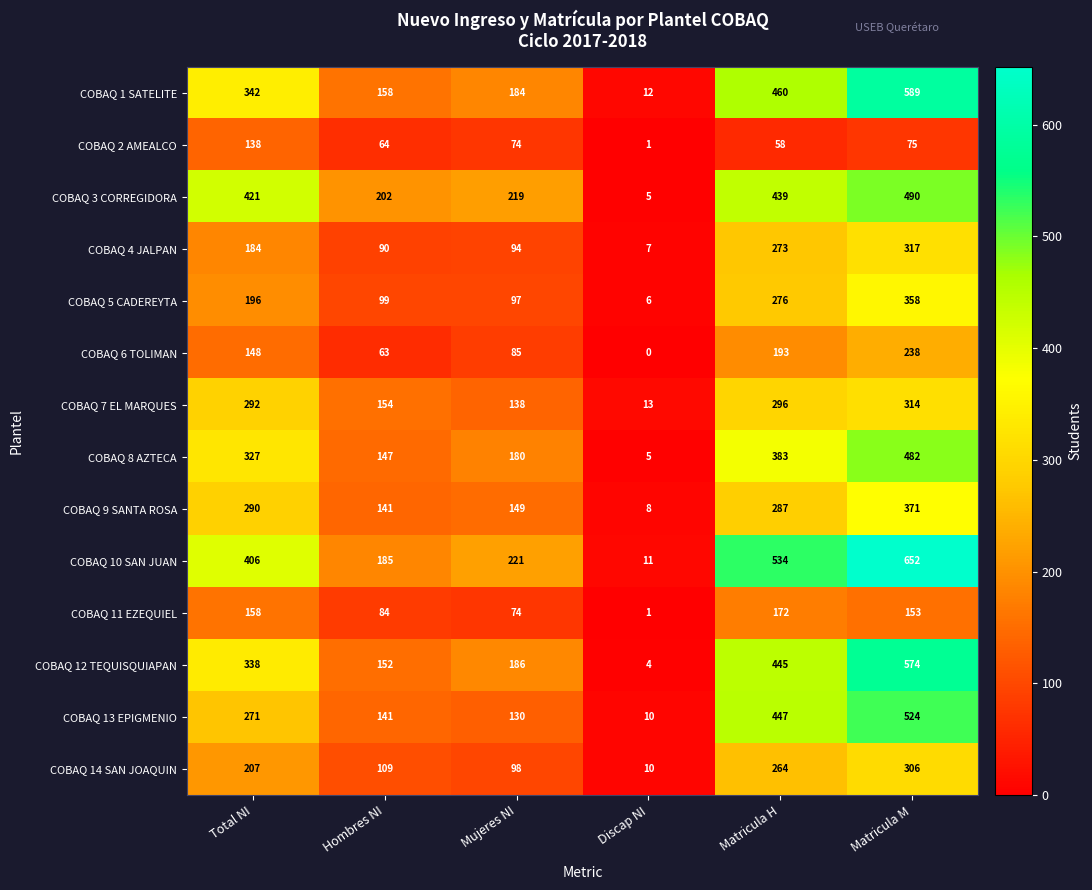

The value of COBAQ 1 SATELITE at Total NI is 342. True or false?

True